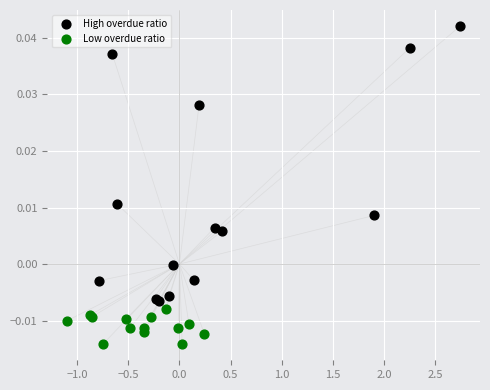

Which series reaches the maximum Y coordinate?

High overdue ratio